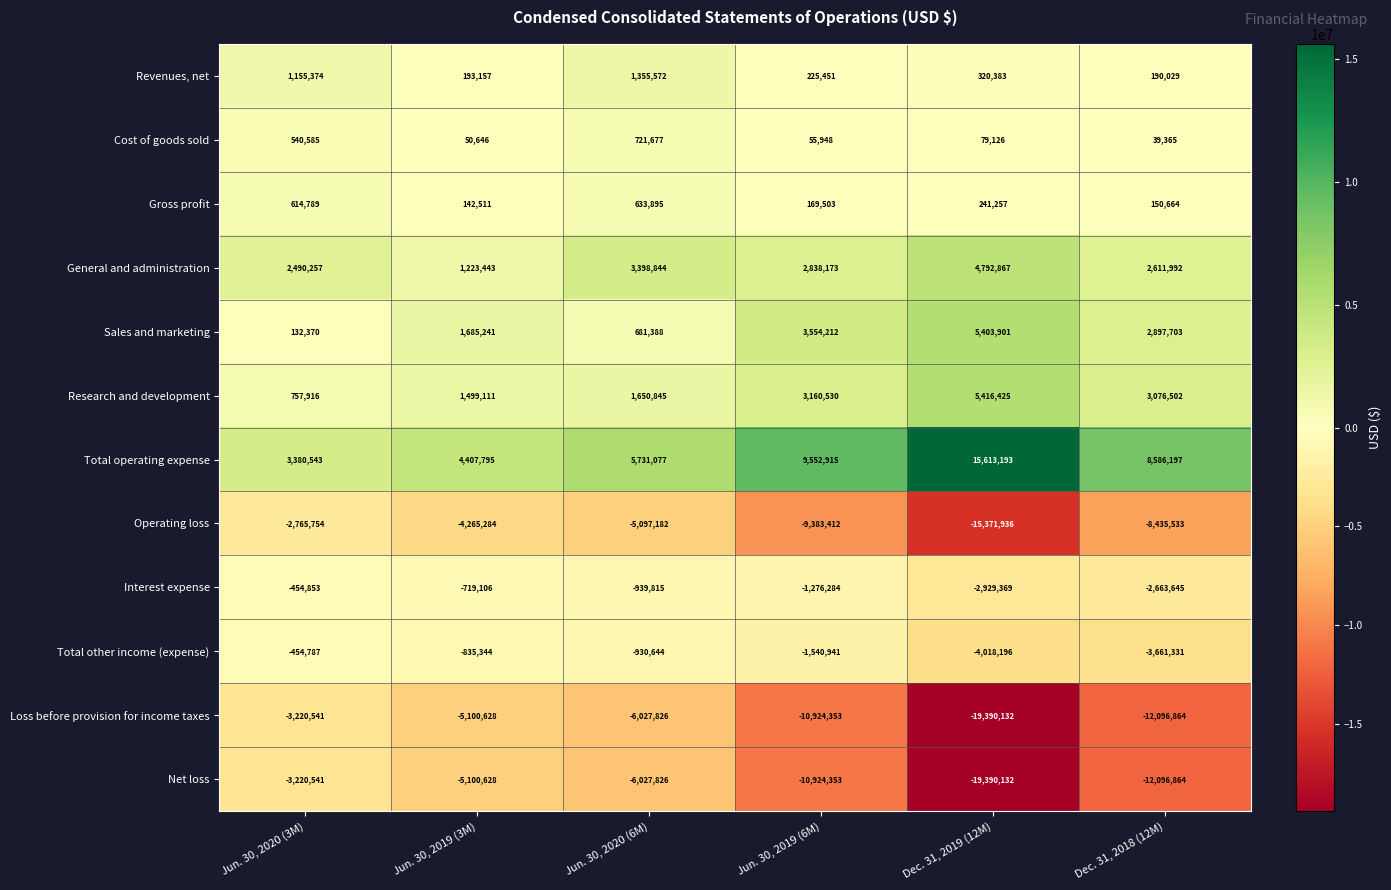

List the labels in order of Gross profit value, smallest first.

Jun. 30, 2019 (3M), Dec. 31, 2018 (12M), Jun. 30, 2019 (6M), Dec. 31, 2019 (12M), Jun. 30, 2020 (3M), Jun. 30, 2020 (6M)